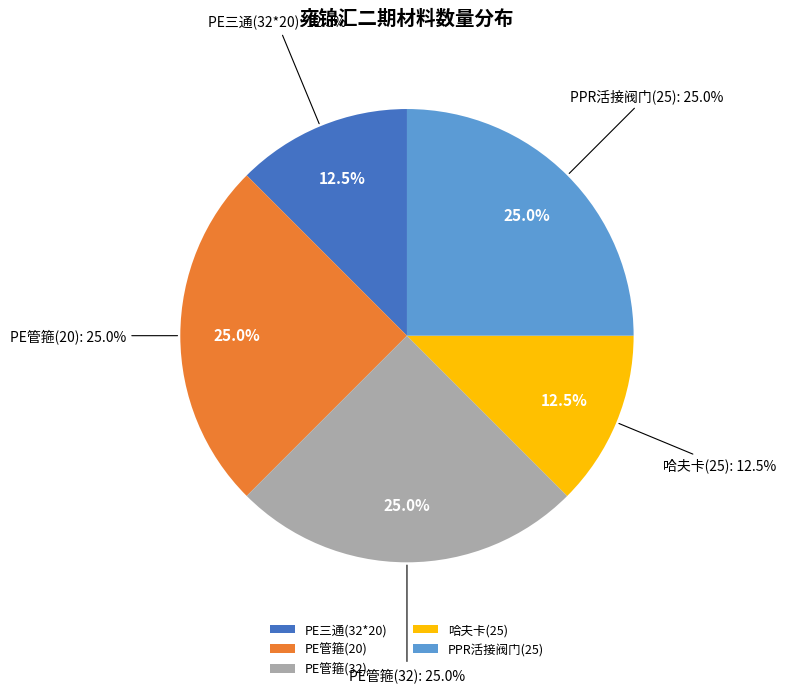

What percentage is the PPR活接阀门(25) slice, to the nearest percent?

25%